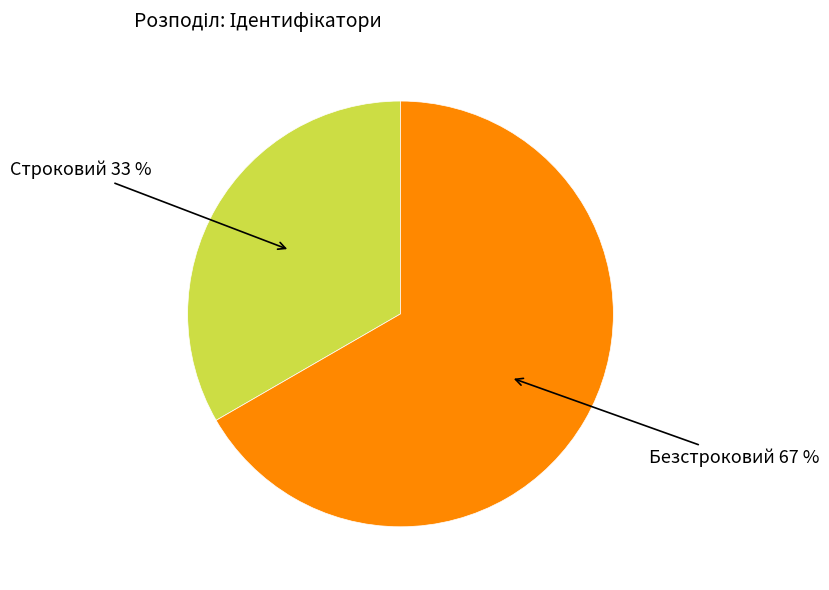

Which category has the biggest portion of the pie?

Безстроковий